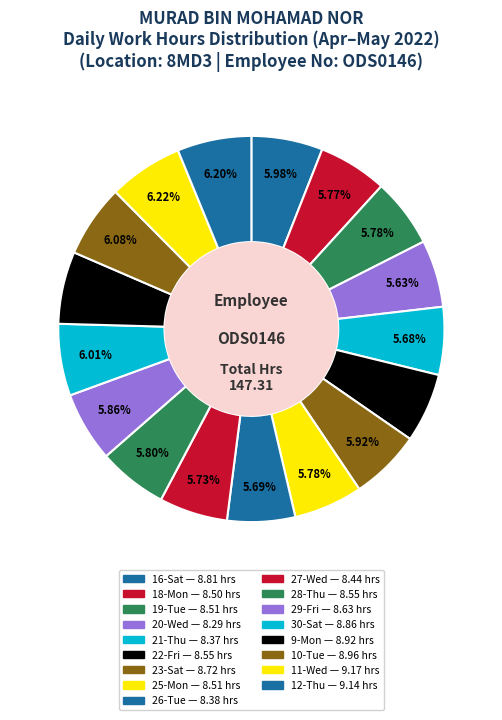

Count the number of slices in the pie.

17